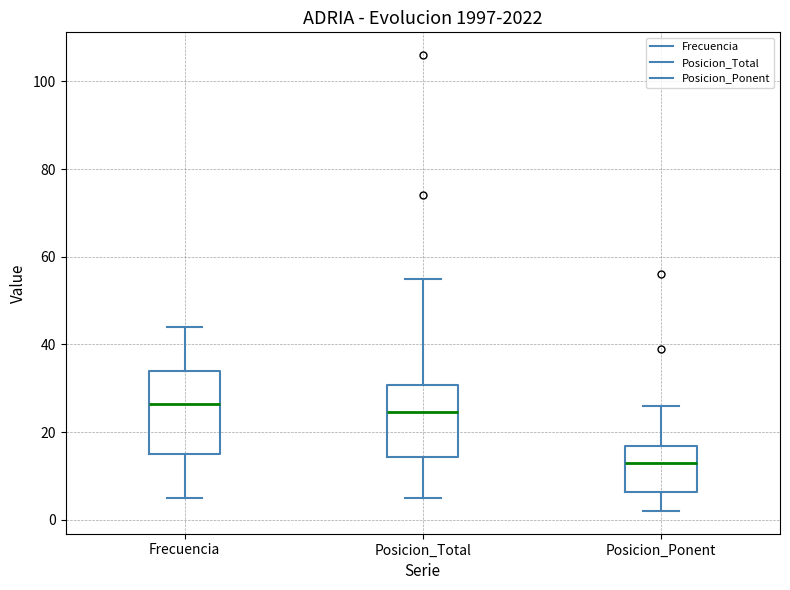

Where is the lower edge of the box for Posicion_Total on the y-axis? The values are not printed on the chart, so give them approximately, as read against the axis.

14